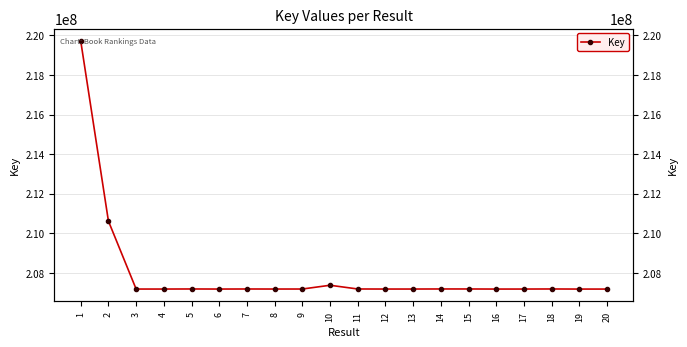

Where is the first local maximum?

5